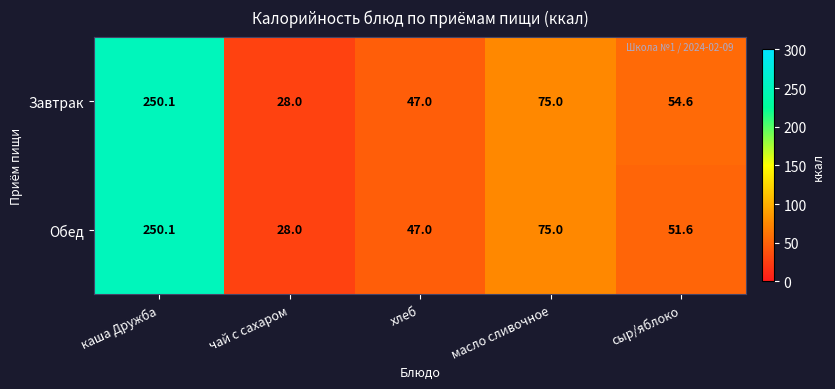

Which series changed the most between хлеб and сыр/яблоко?

Завтрак